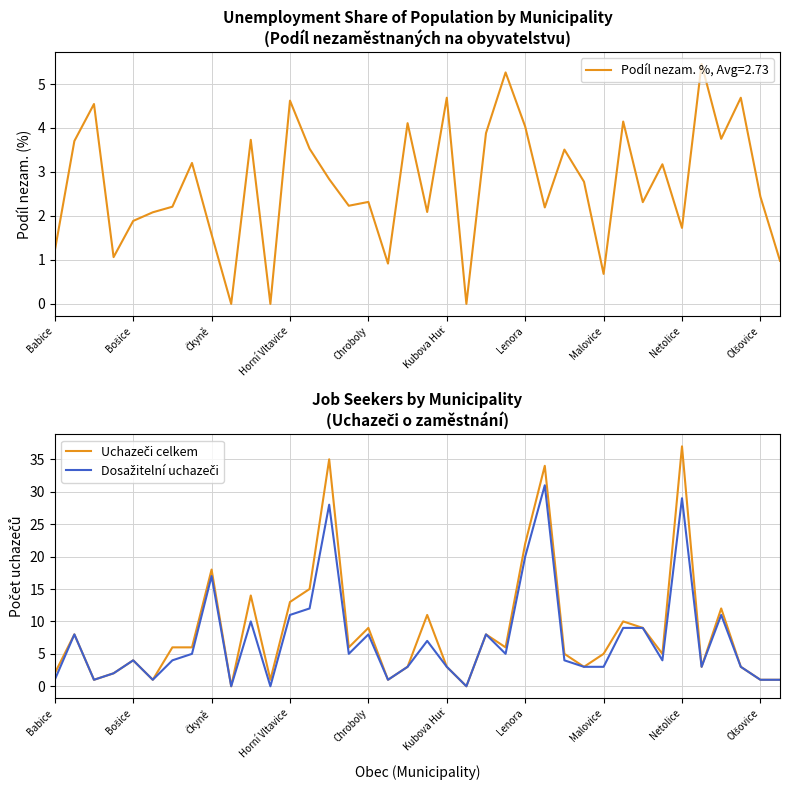

What is the difference between the maximum and minimum values in the Dosažitelní uchazeči series?

31